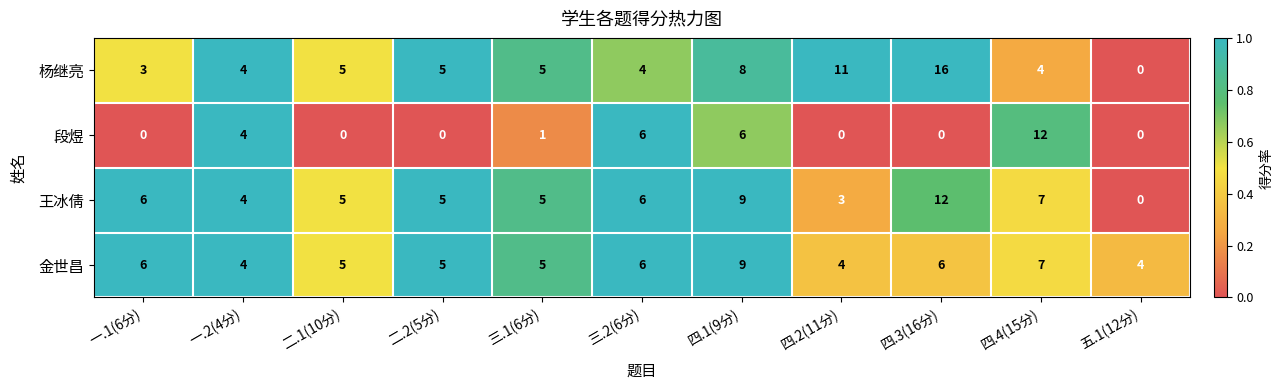

Which series has the largest range (max minus min)?

杨继亮